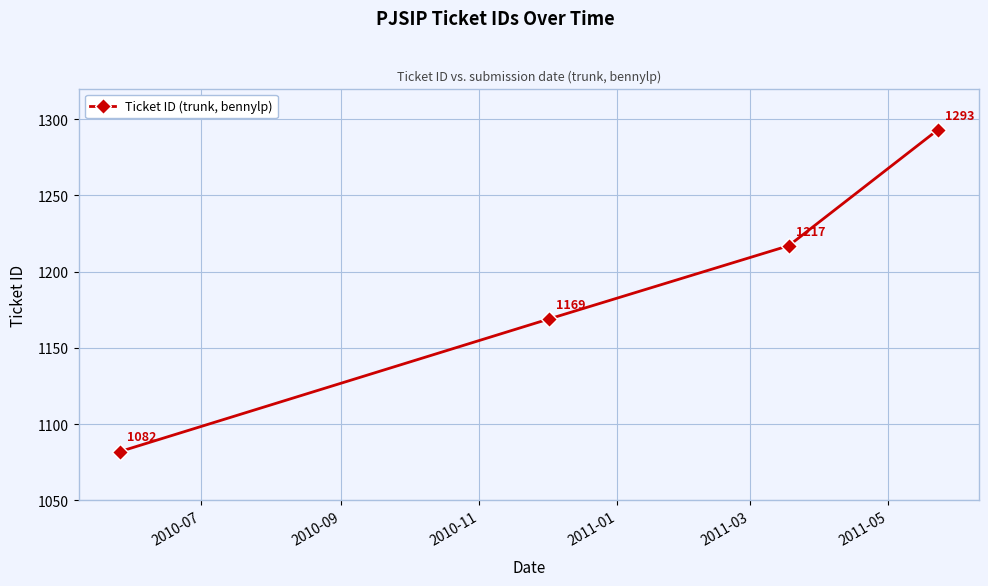

How many categories are shown in the chart?

4